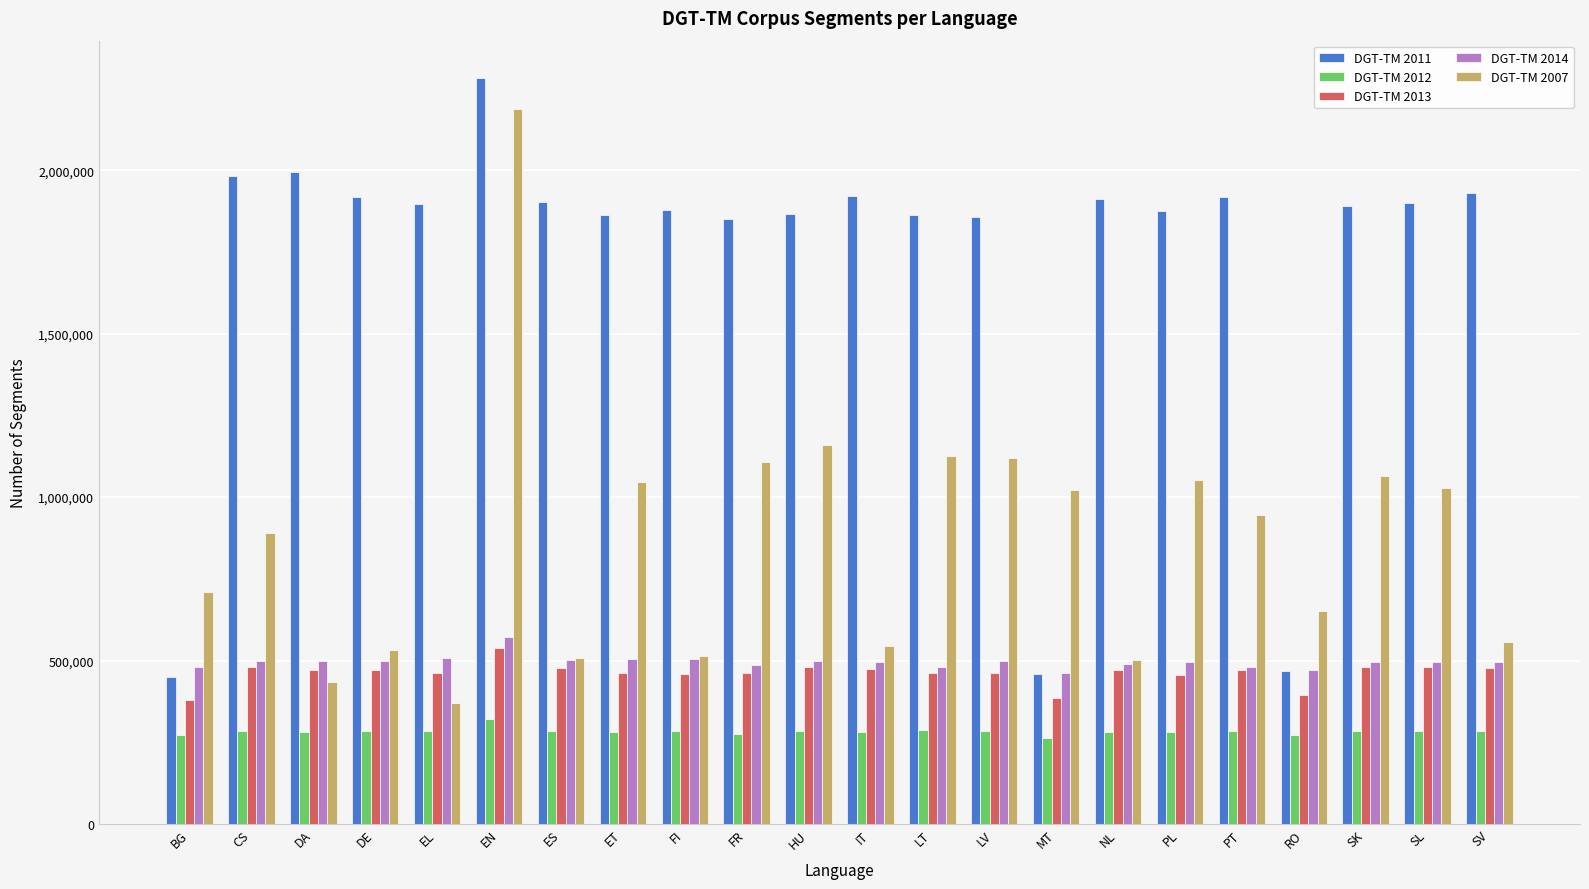

Is the value of DGT-TM 2011 at IT greater than the value of DGT-TM 2007 at SK?

Yes